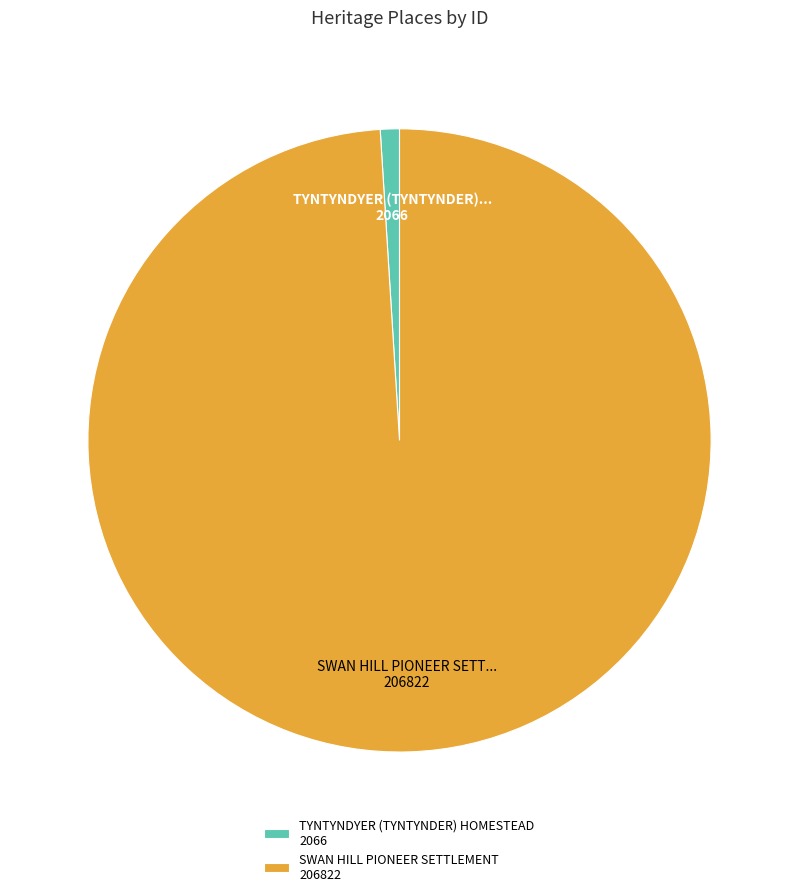

Is it true that TYNTYNDYER (TYNTYNDER) HOMESTEAD is 8% of the pie?

False